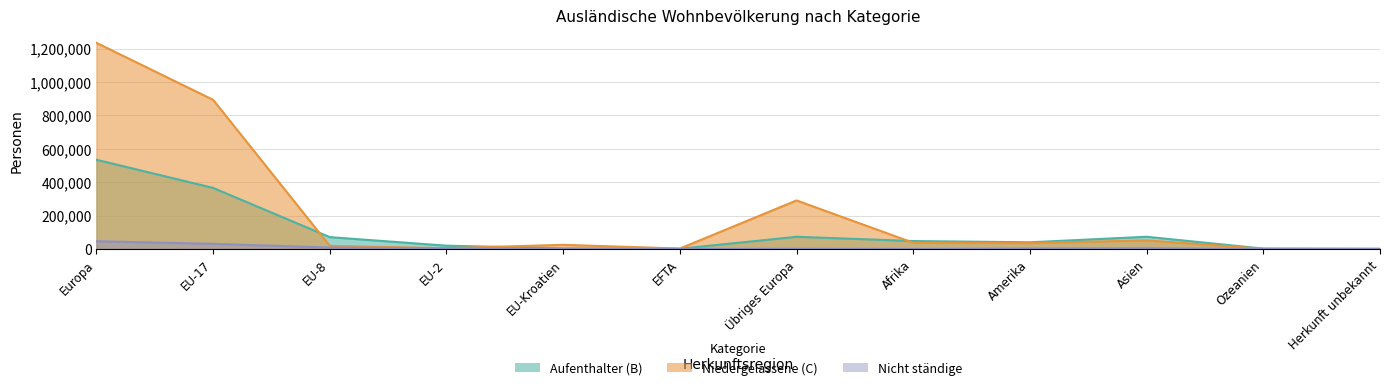

Does the chart have visible grid lines?

Yes